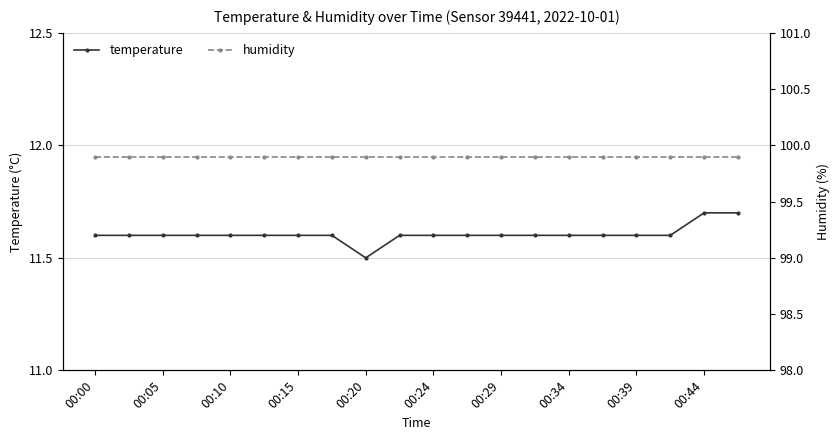

What is the minimum value shown in the chart?

11.5